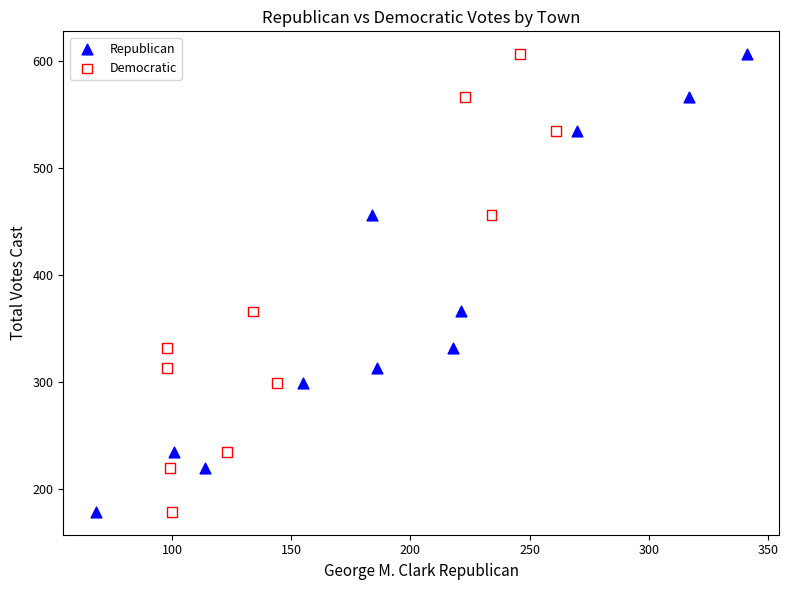

What are all the series names shown in the legend?

Republican, Democratic